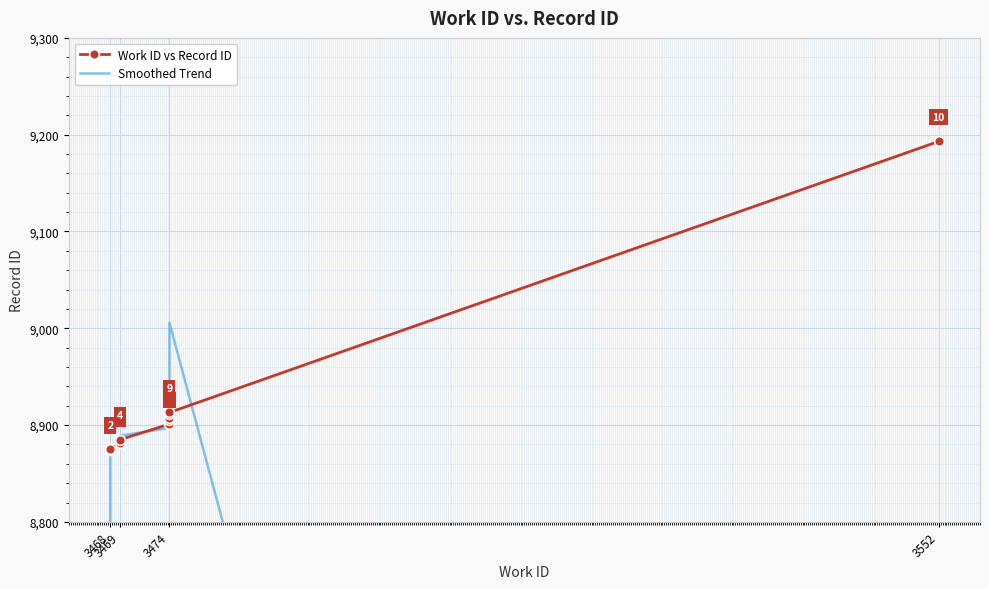

What are all the series names shown in the legend?

Work ID vs Record ID, Smoothed Trend